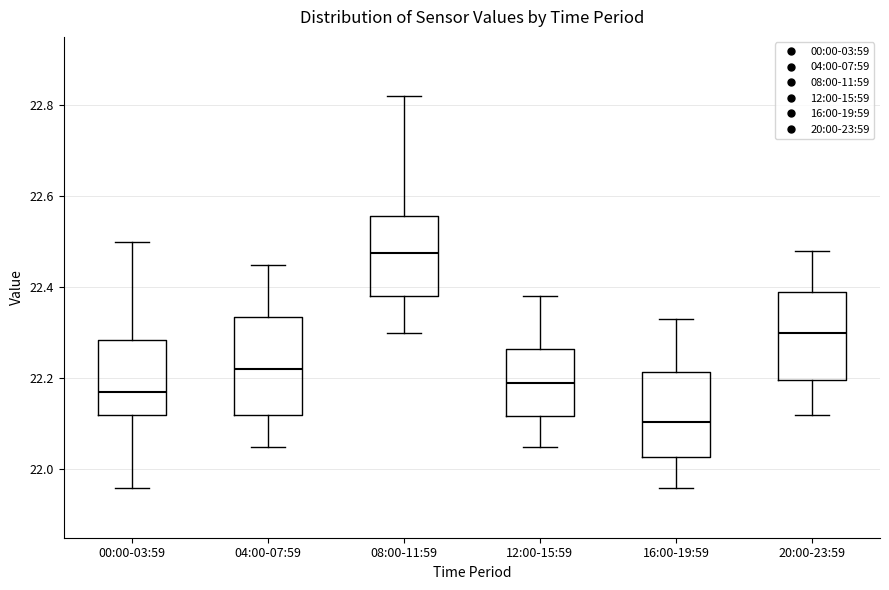

Reading left to right, read every box against the y-axis: the position of its median line, the range the box covers, and the ends of its whiskers. The values are not printed on the chart, so give them approximately, as read against the axis.

00:00-03:59: median 22.18, box 22.12 to 22.28, whiskers 21.96 to 22.50
04:00-07:59: median 22.22, box 22.12 to 22.34, whiskers 22.06 to 22.46
08:00-11:59: median 22.48, box 22.38 to 22.56, whiskers 22.30 to 22.82
12:00-15:59: median 22.20, box 22.12 to 22.26, whiskers 22.06 to 22.38
16:00-19:59: median 22.10, box 22.02 to 22.22, whiskers 21.96 to 22.34
20:00-23:59: median 22.30, box 22.20 to 22.40, whiskers 22.12 to 22.48